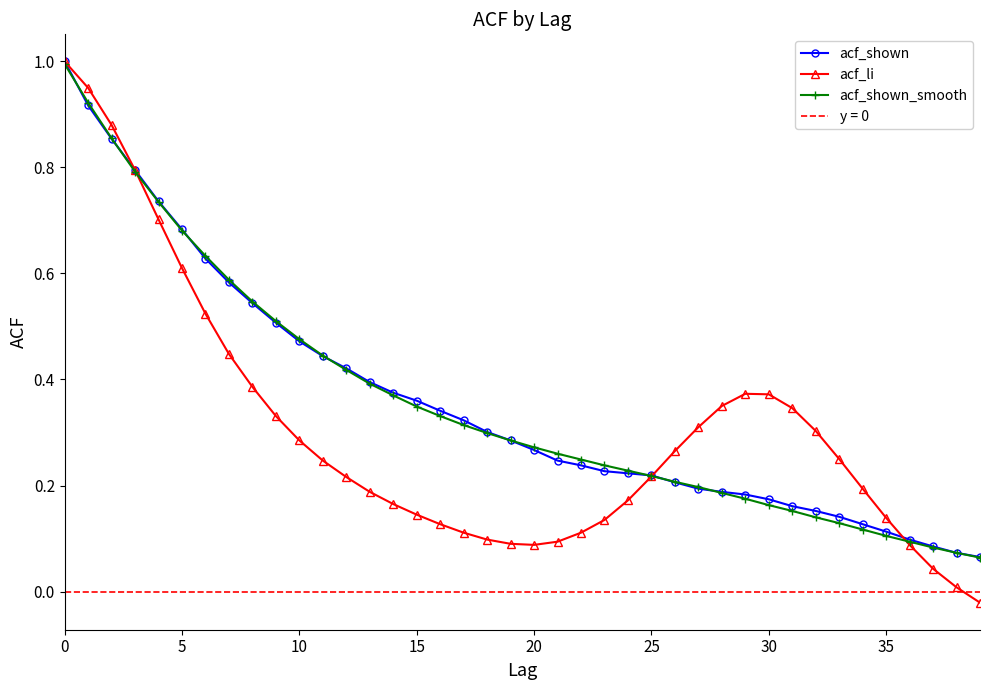

The acf_shown series shows 0.2 at 5. True or false?

False